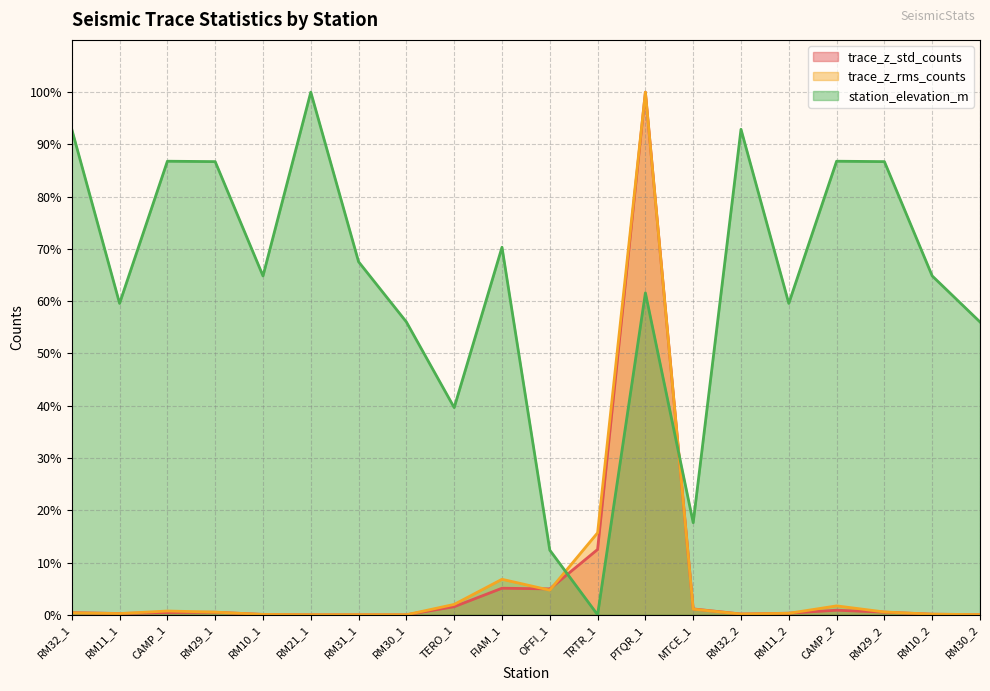

In station_elevation_m, how many points are lower than both neighbors (excluding endpoints)?

6